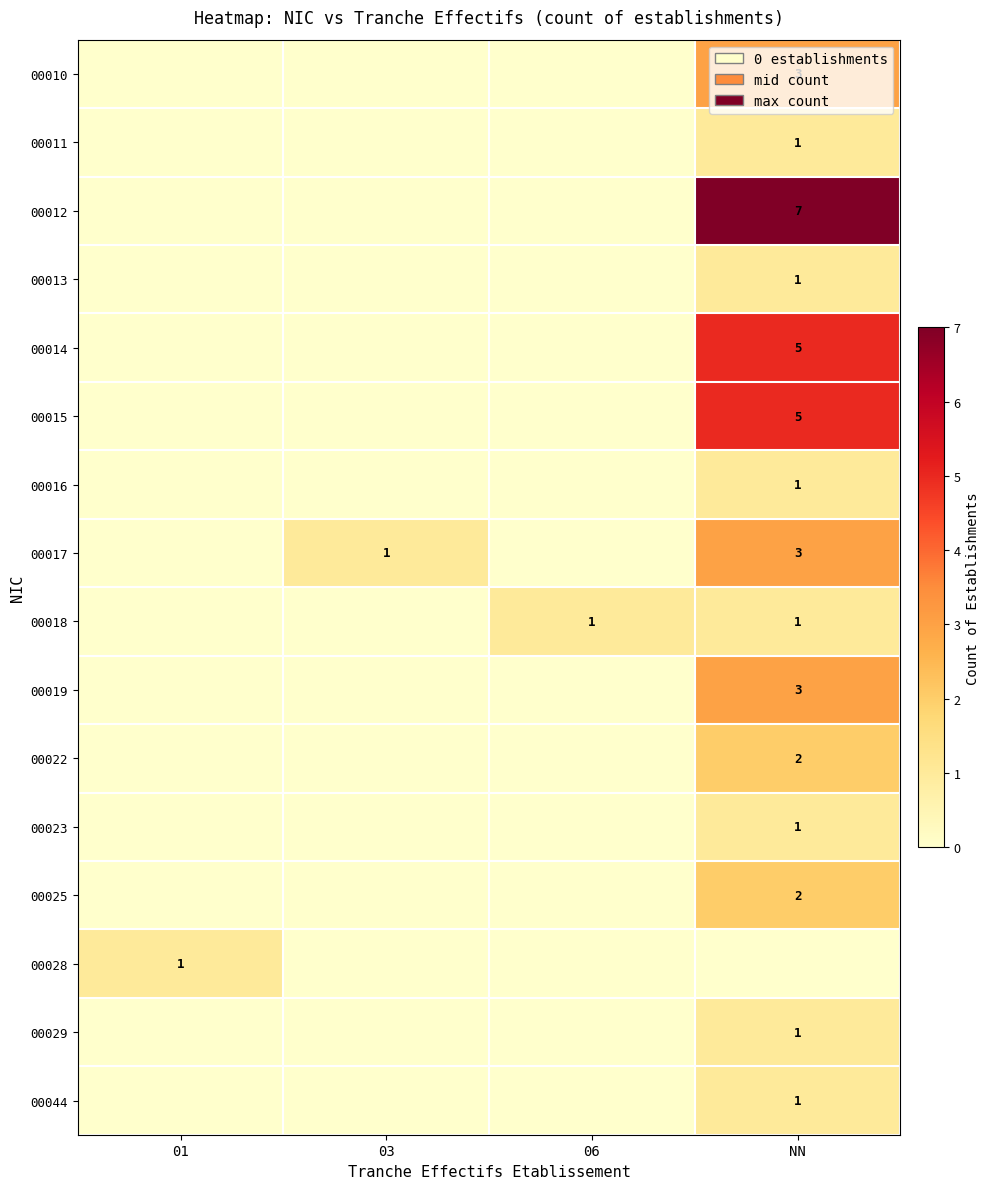

The value of 00012 at NN is 10. True or false?

False